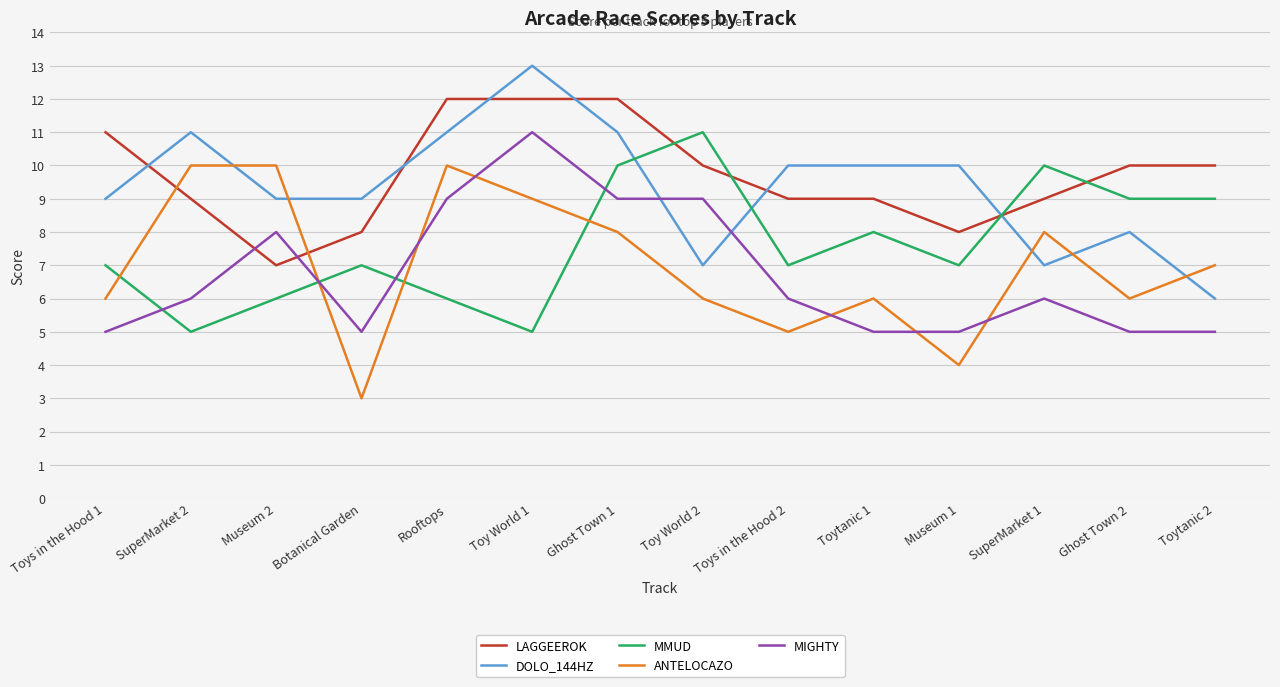

At Toys in the Hood 2, list the series in order from smallest to largest.

ANTELOCAZO, MIGHTY, MMUD, LAGGEEROK, DOLO_144HZ